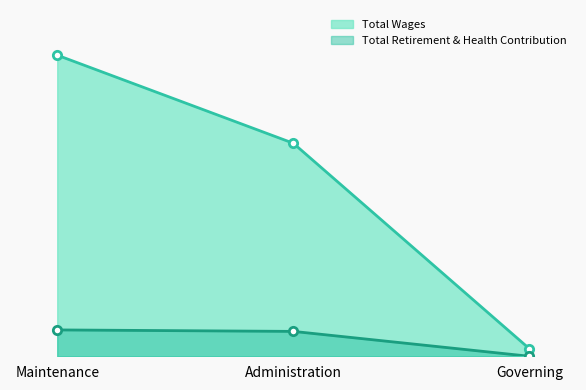

List the series in order of their peak value, lowest first.

Total Retirement & Health Contribution, Total Wages